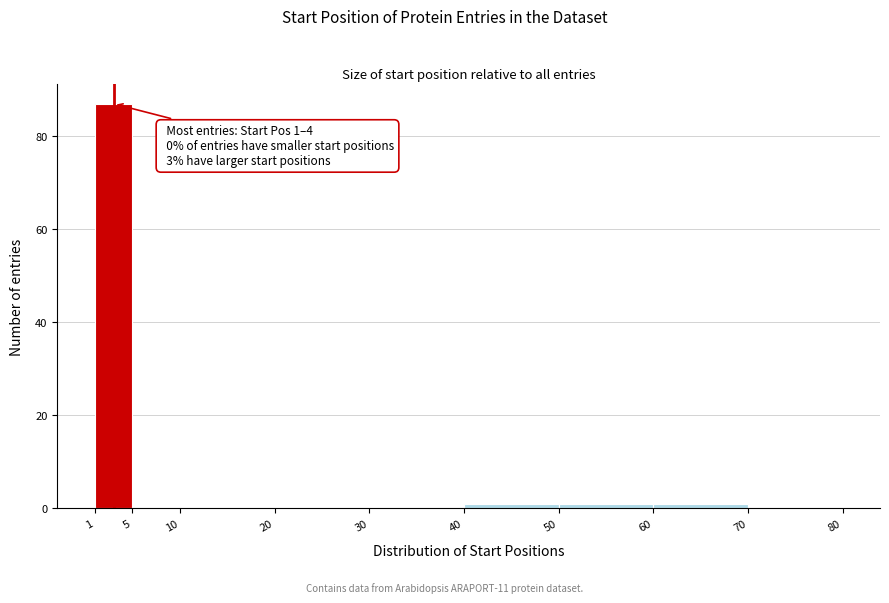

Which range on the x-axis has the tallest bar?

1 to 5